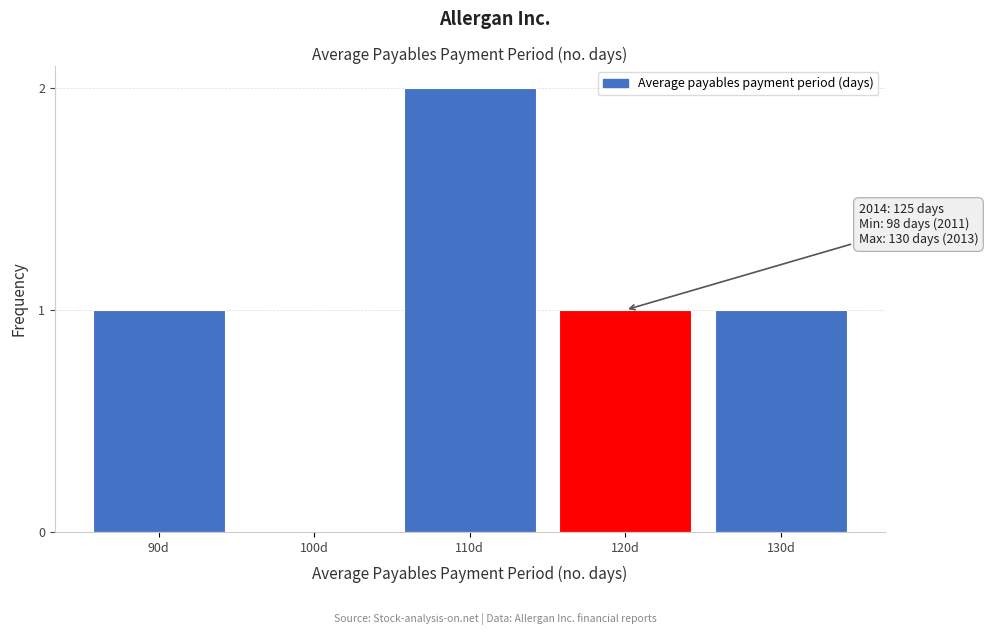

Reading left to right, what are all the values shown in this chart?

90d=1	100d=0	110d=2	120d=1	130d=1